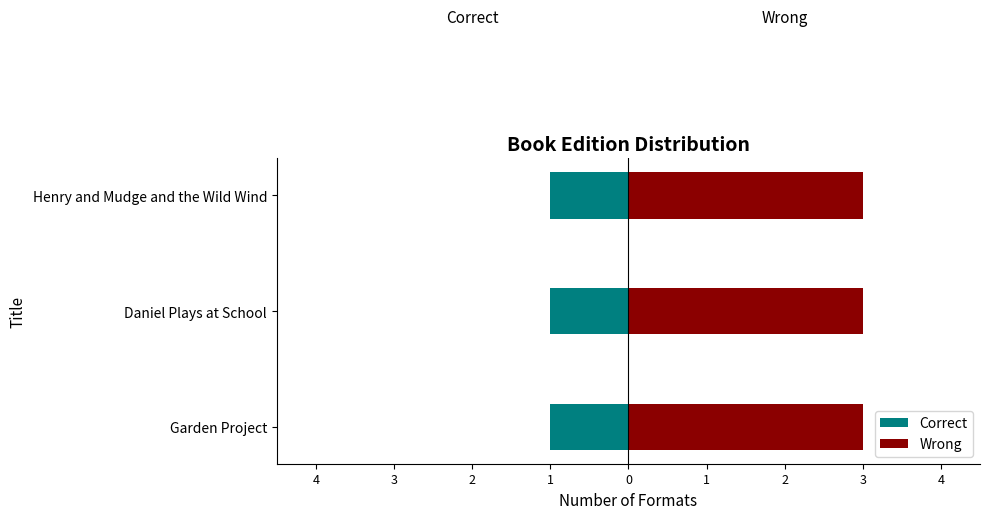

Rank the categories by Correct value from highest to lowest.

Garden Project, Daniel Plays at School, Henry and Mudge and the Wild Wind